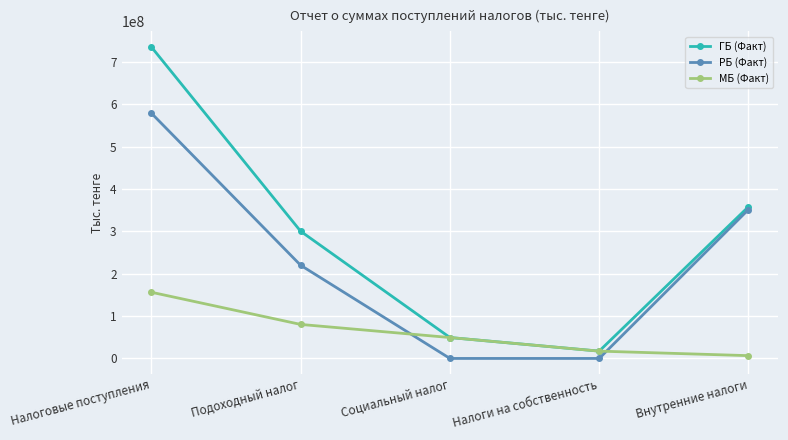

Reading left to right, extract all data points from this chart.

ГБ (Факт): Налоговые поступления=735870049	Подоходный налог=300485041	Социальный налог=49407120	Налоги на собственность=17287646	Внутренние налоги=358444253
РБ (Факт): Налоговые поступления=579471393	Подоходный налог=220118027	Социальный налог=0	Налоги на собственность=0	Внутренние налоги=351841717
МБ (Факт): Налоговые поступления=156398657	Подоходный налог=80367014	Социальный налог=49407120	Налоги на собственность=17287646	Внутренние налоги=6602537